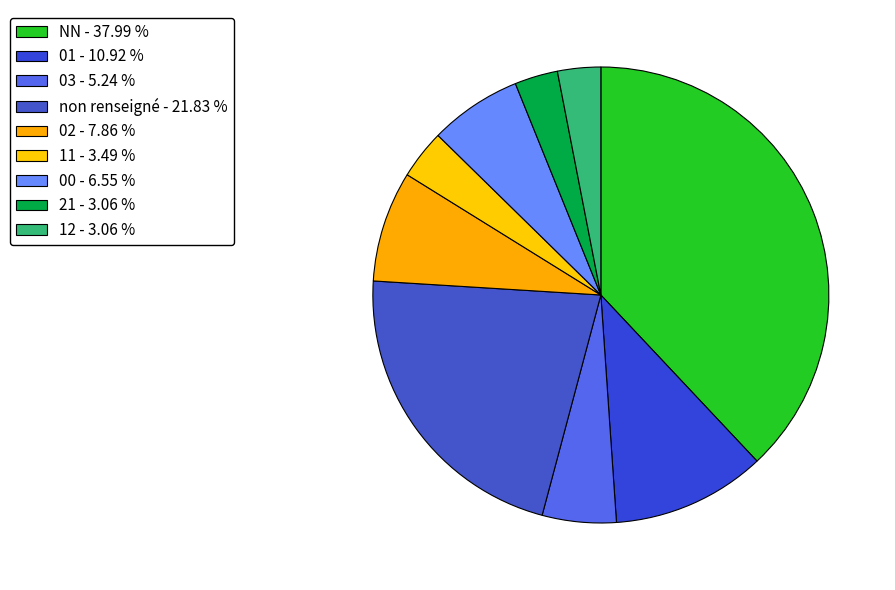

How many segments does this pie chart have?

9